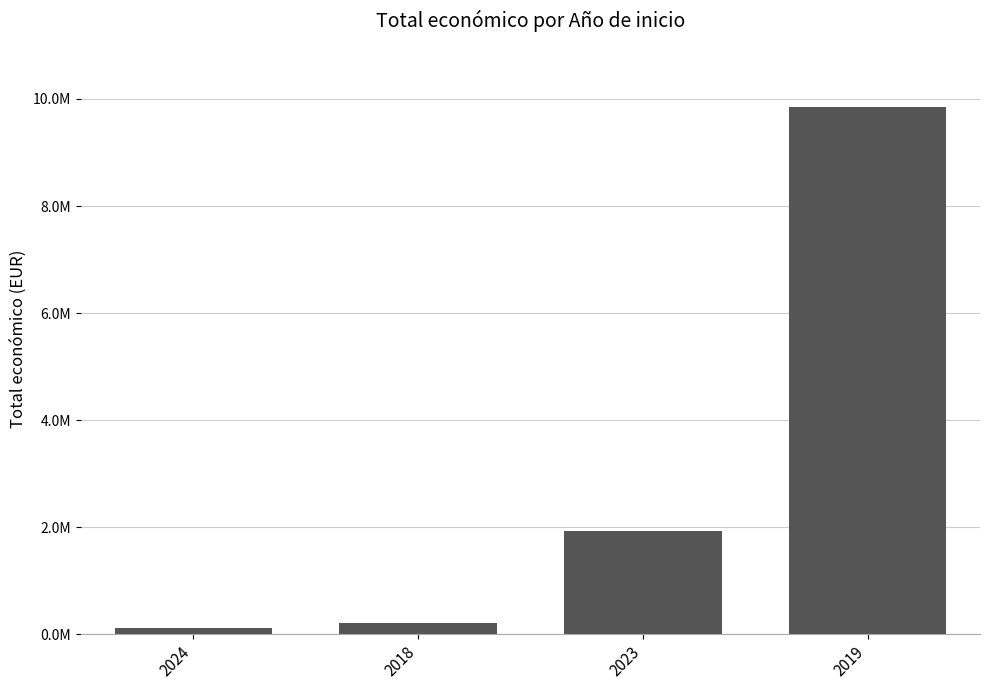

What is the change in value from 2024 to 2018?

+86497